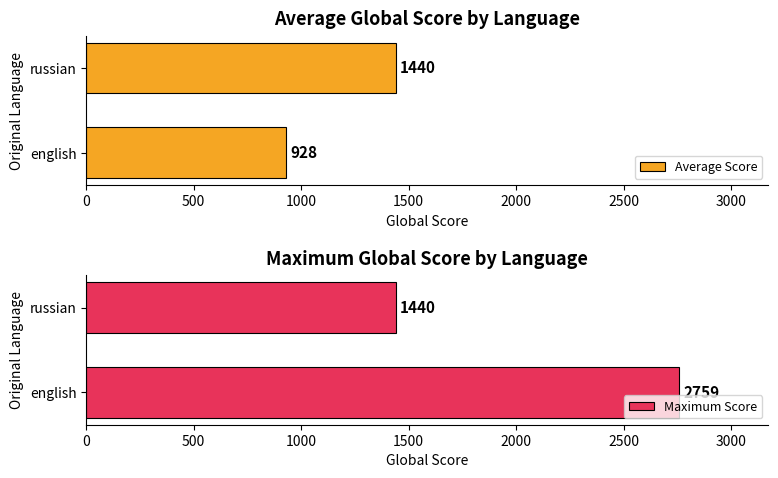

What is the sum of all Maximum Score values?

4199